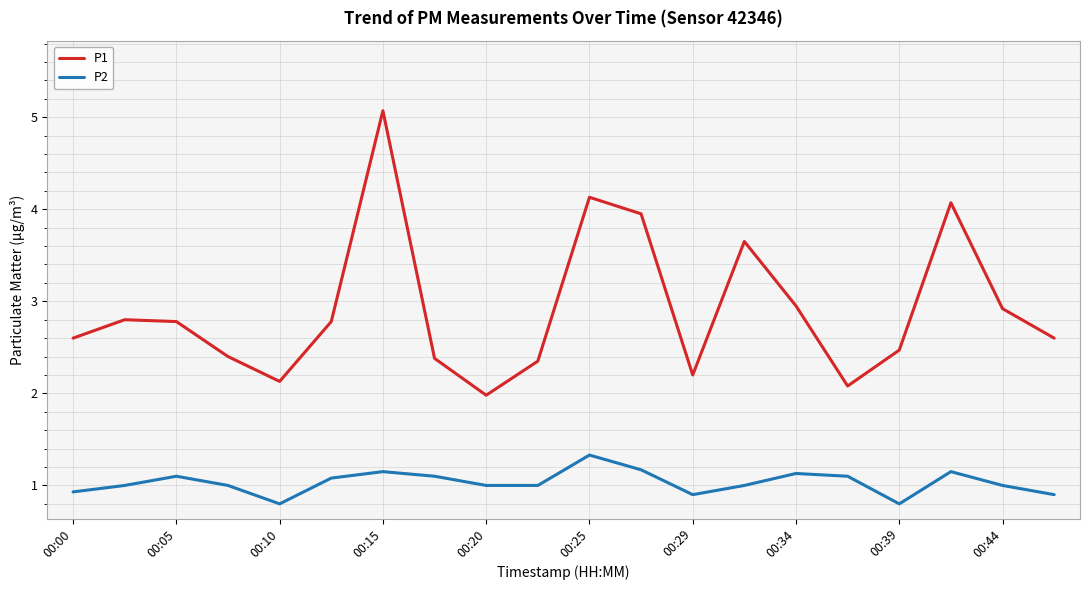

What are all the series names shown in the legend?

P1, P2